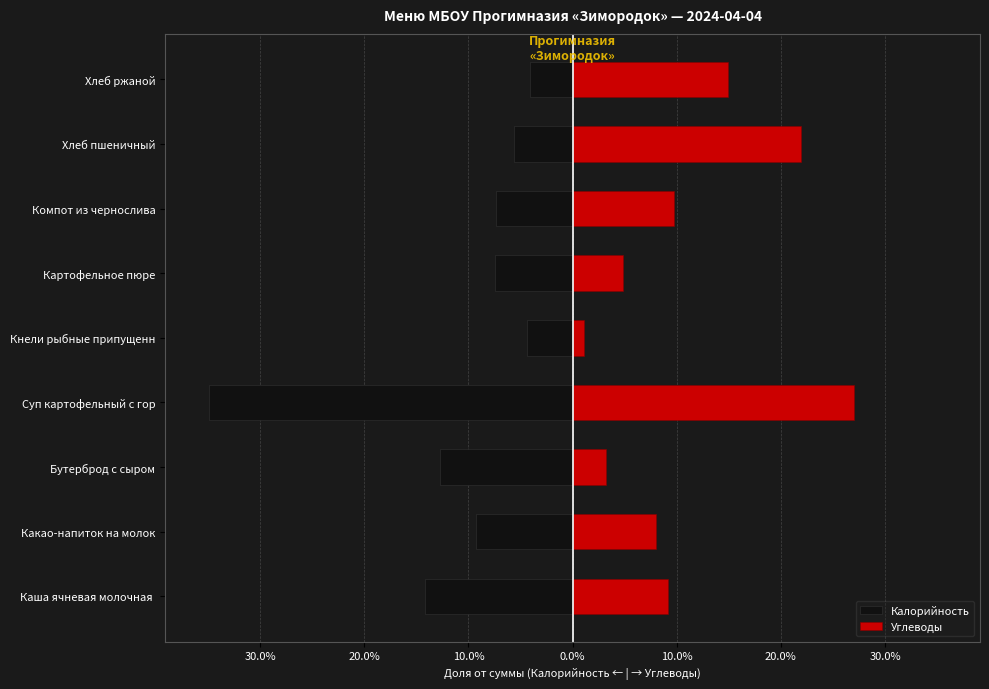

What is the approximate value of Калорийность at Хлеб пшеничный?

-5.7